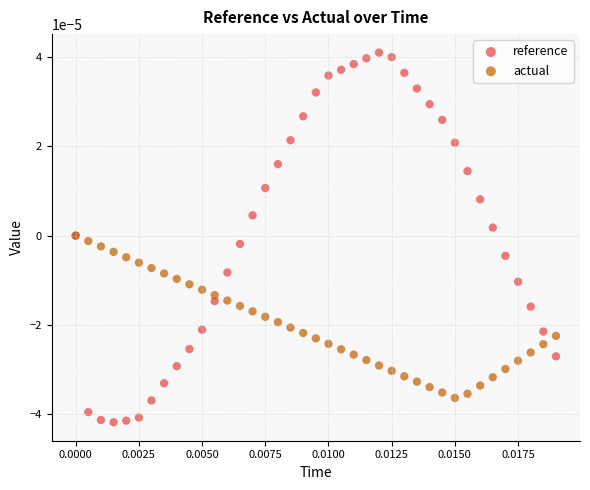

Which series has the largest Y range (max minus min)?

reference